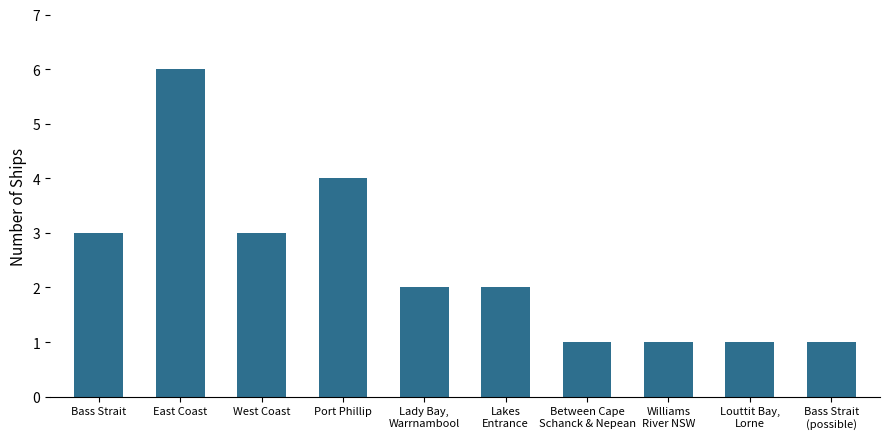

Which has a higher value, Bass Strait
(possible) or West Coast?

West Coast